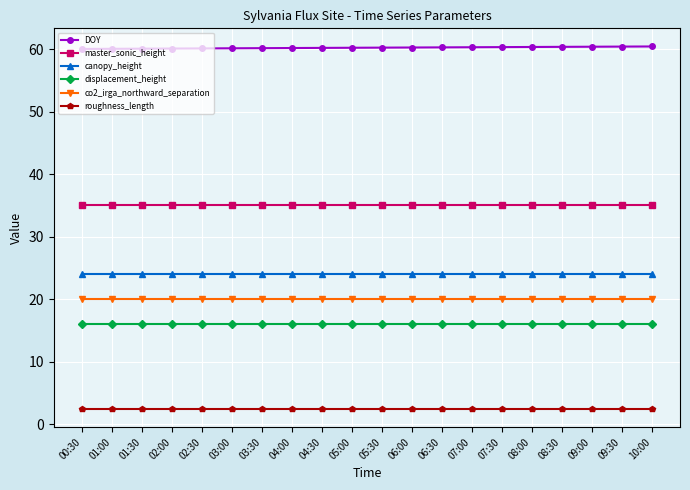

Count the number of categories in the chart.

20